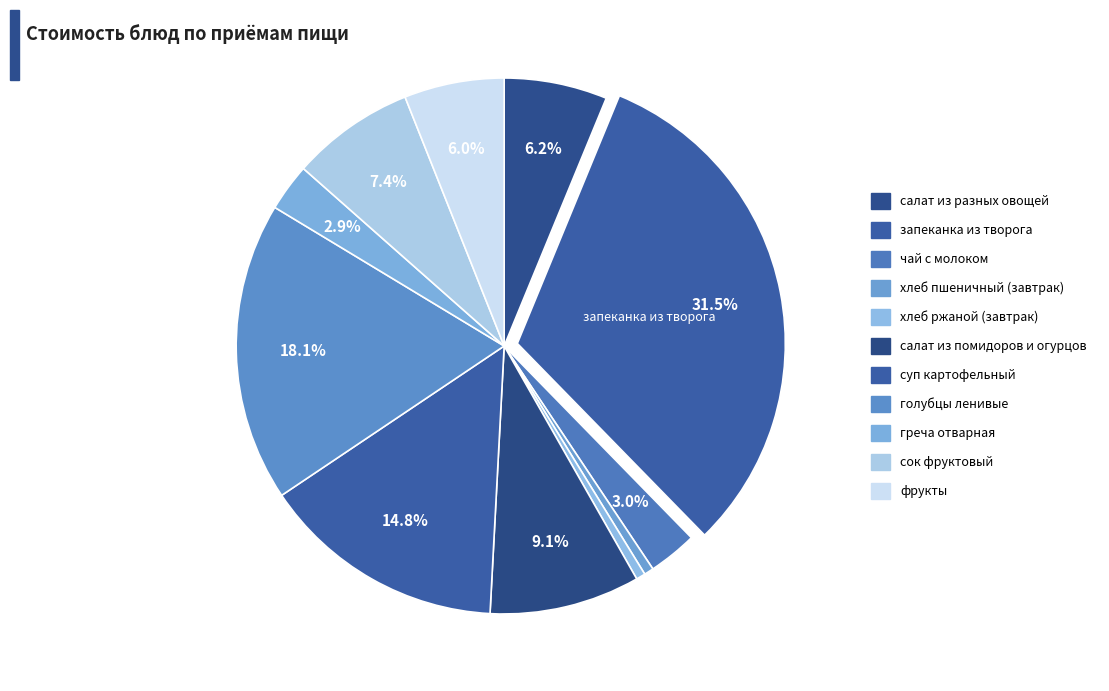

What percentage is the сок фруктовый slice, to the nearest percent?

7%